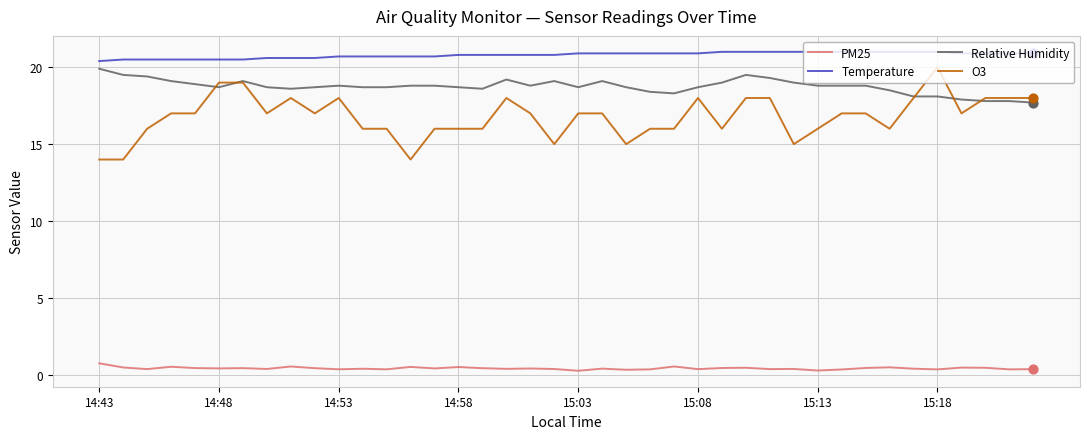

Which series has the largest total across all categories?

Temperature